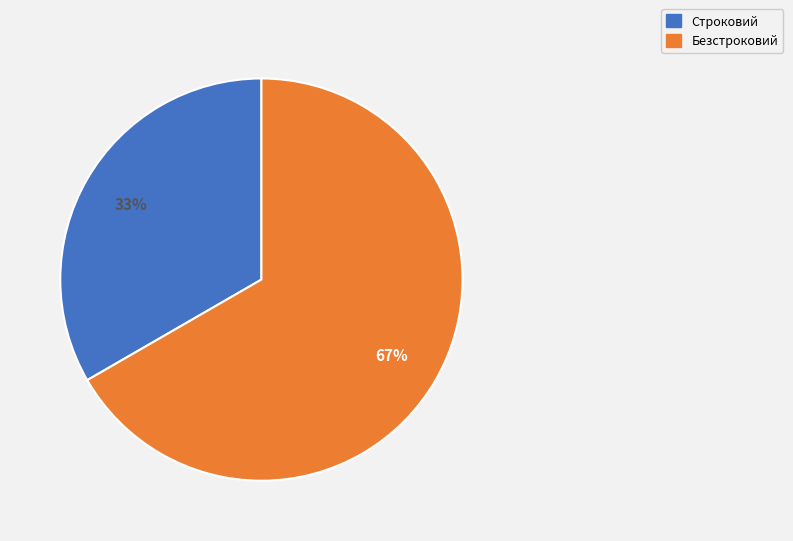

The Строковий slice represents 46% of the pie. True or false?

False